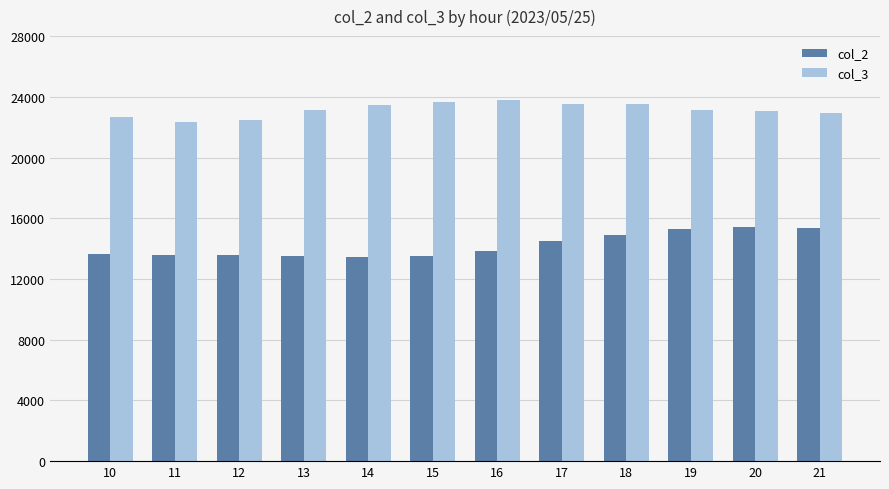

Which series has the largest range (max minus min)?

col_2